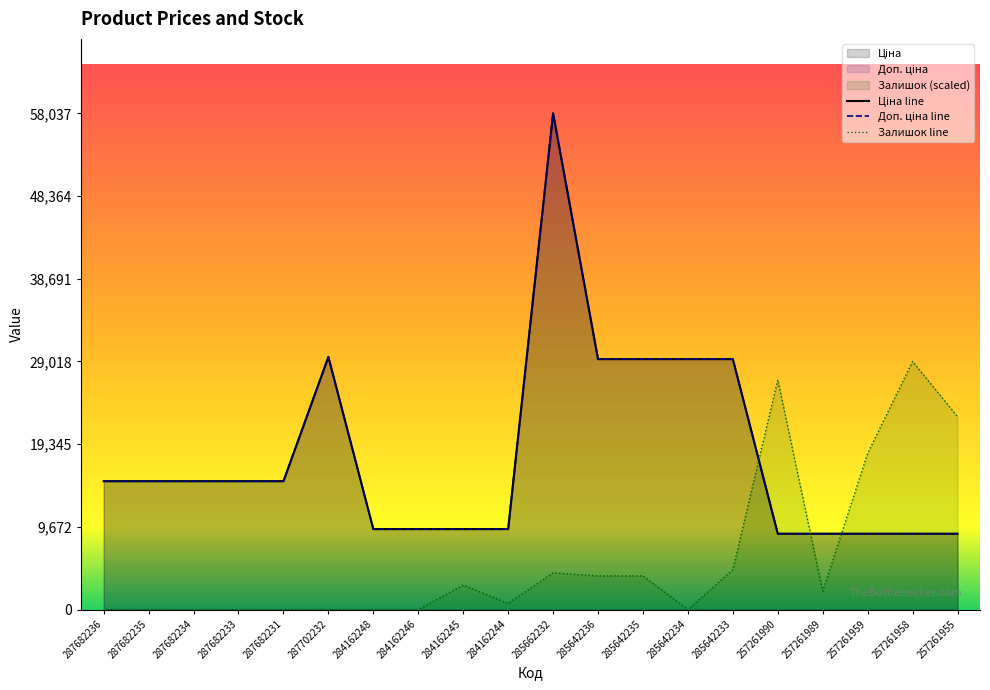

The value of Доп. ціна at 285662232 is 83953.5. True or false?

False